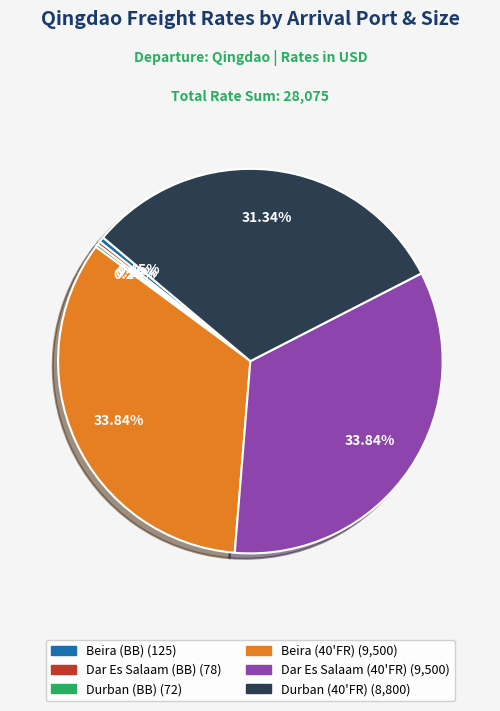

Is there a majority slice in this chart?

No